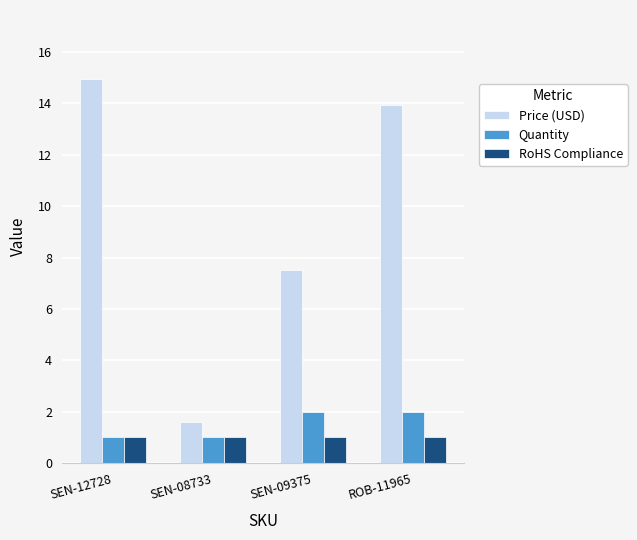

At how many categories does at least one series exceed 10?

2